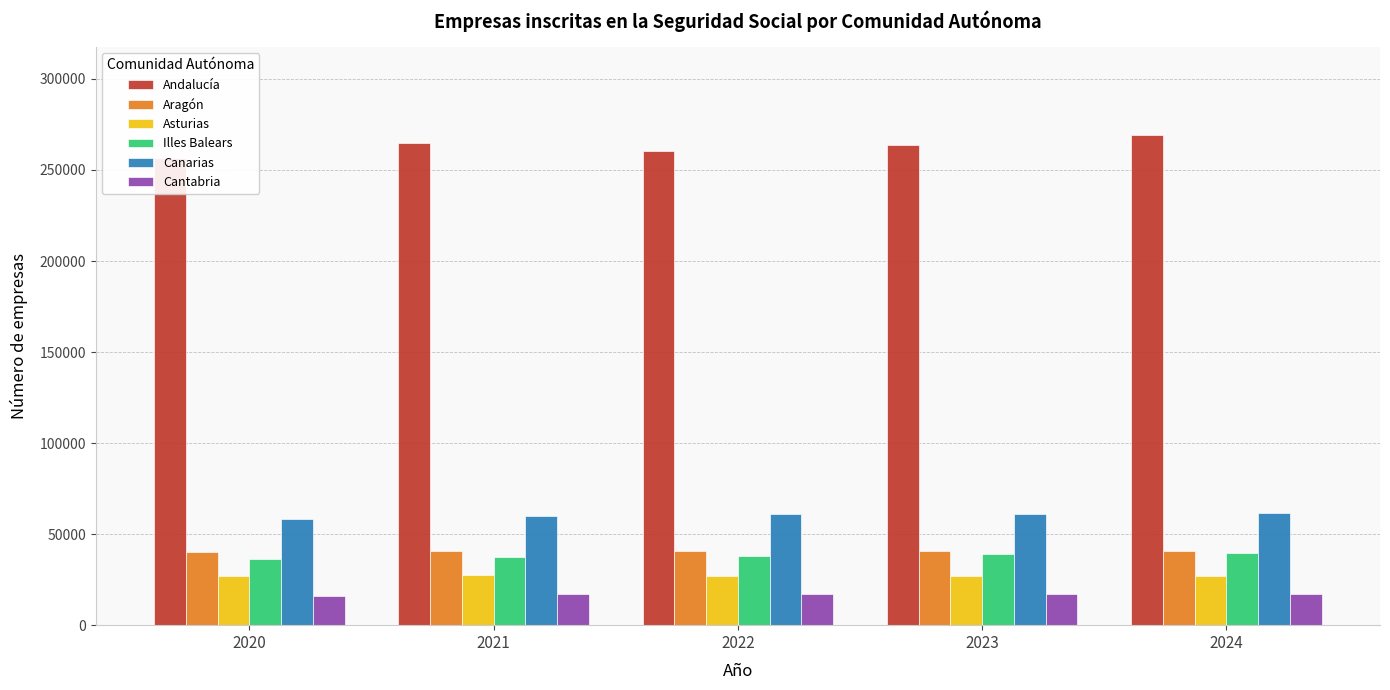

How many data points in Illes Balears are above 38183?

2